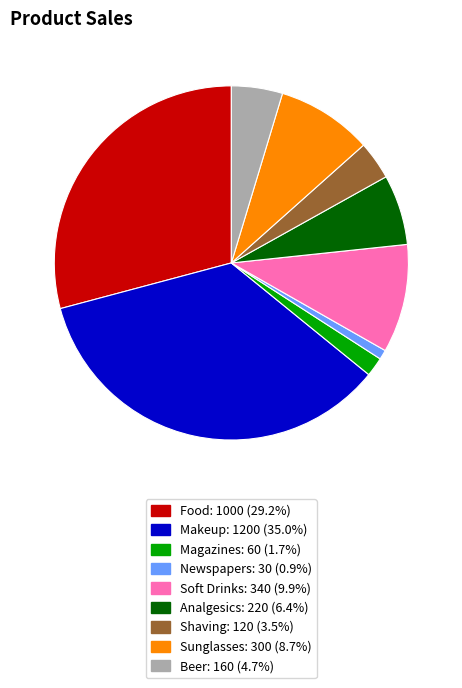

Count the number of slices in the pie.

9